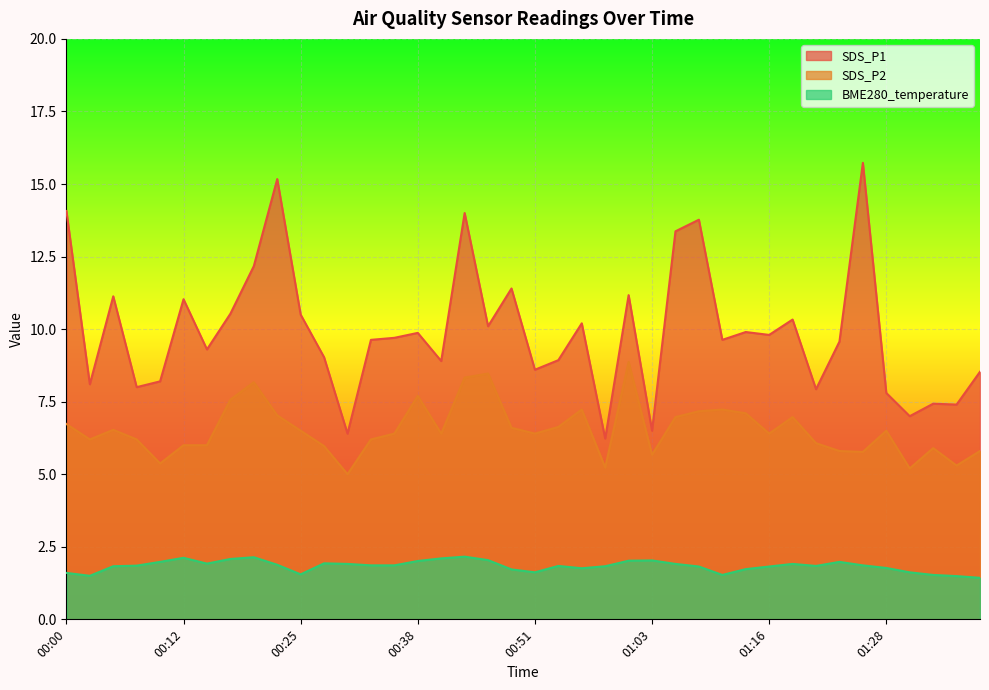

What is the highest value of the SDS_P1 series?

15.7